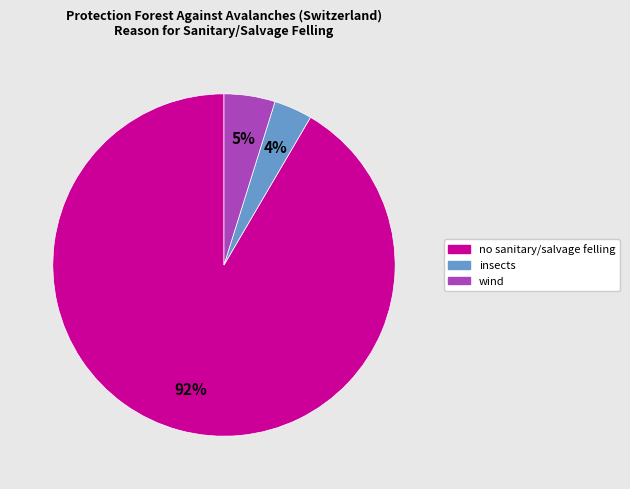

Is there a majority slice in this chart?

Yes